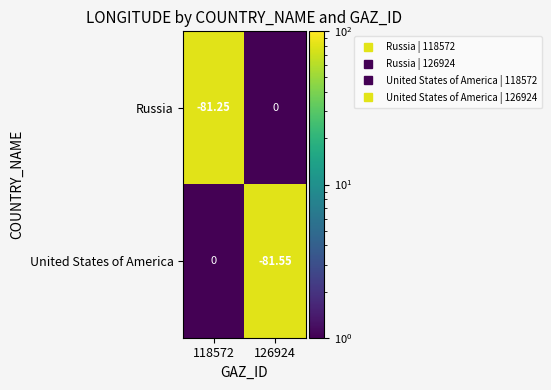

Which series has the largest range (max minus min)?

United States of America